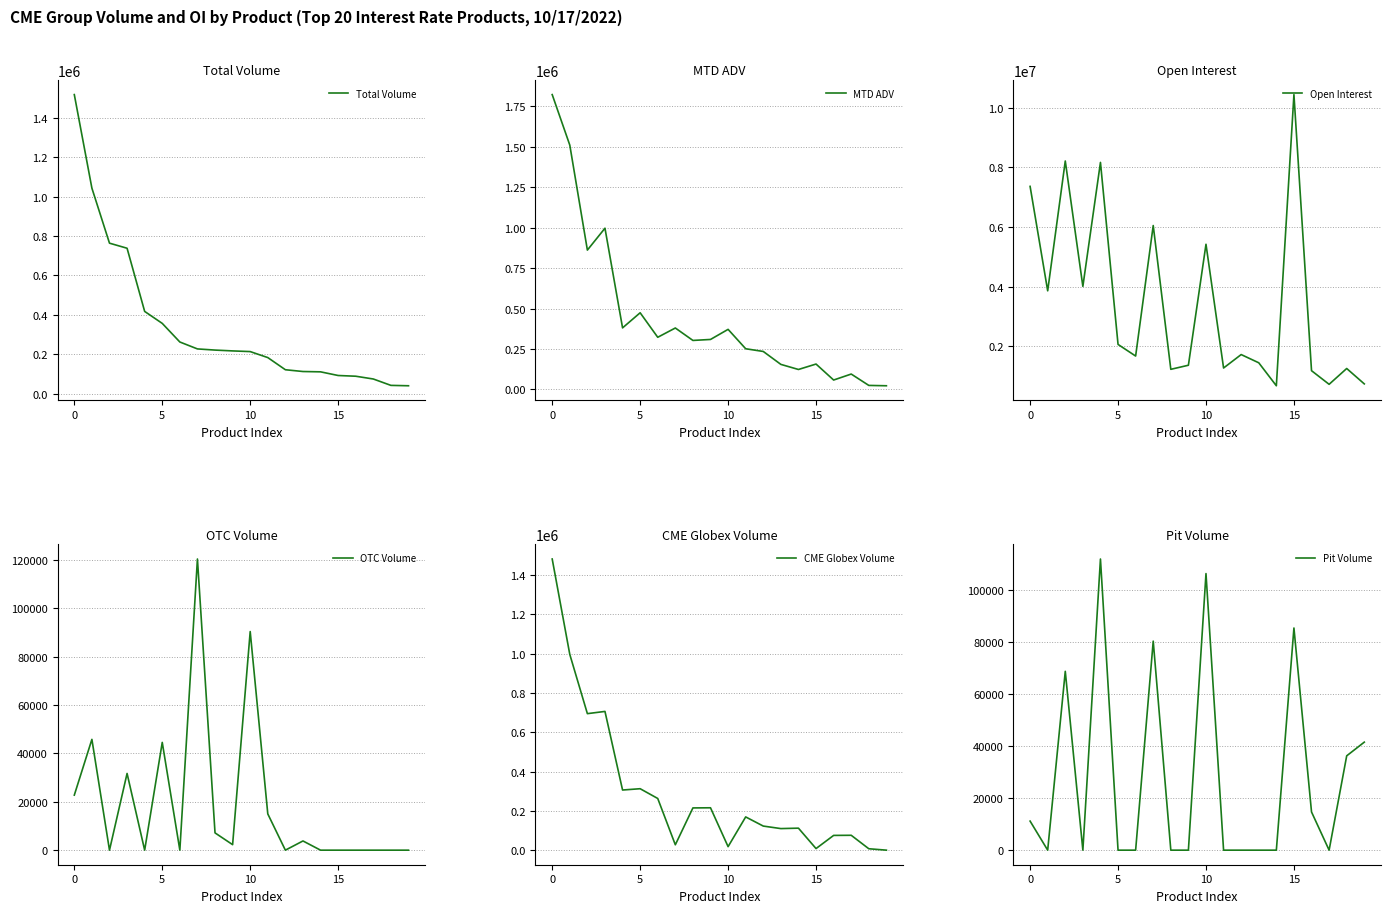

The value of Total Volume at 15 is 93518. True or false?

True